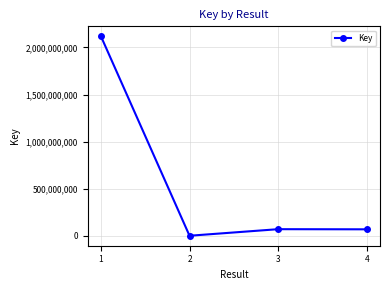

What is the ratio of the value at 3 to the value at 4?

1.0